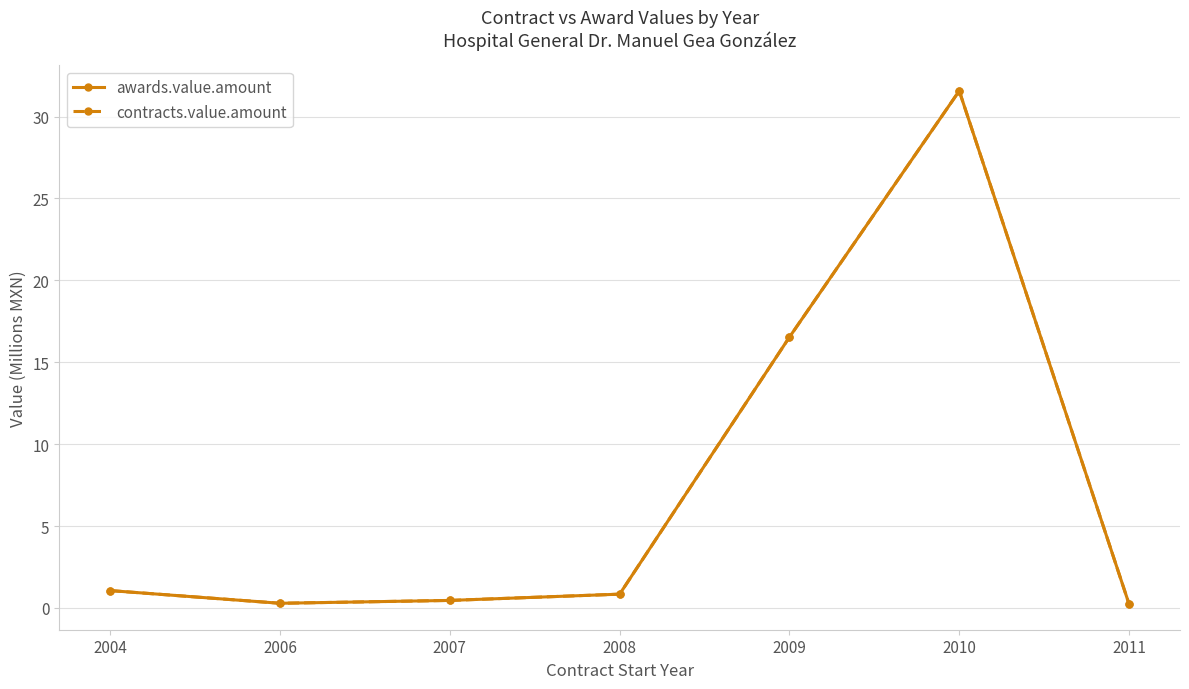

Reading left to right, list all the values displayed in this chart.

awards.value.amount: 1.1	0.3	0.5	0.8	16.5	31.6	0.2
contracts.value.amount: 1.1	0.3	0.5	0.8	16.5	31.6	0.2